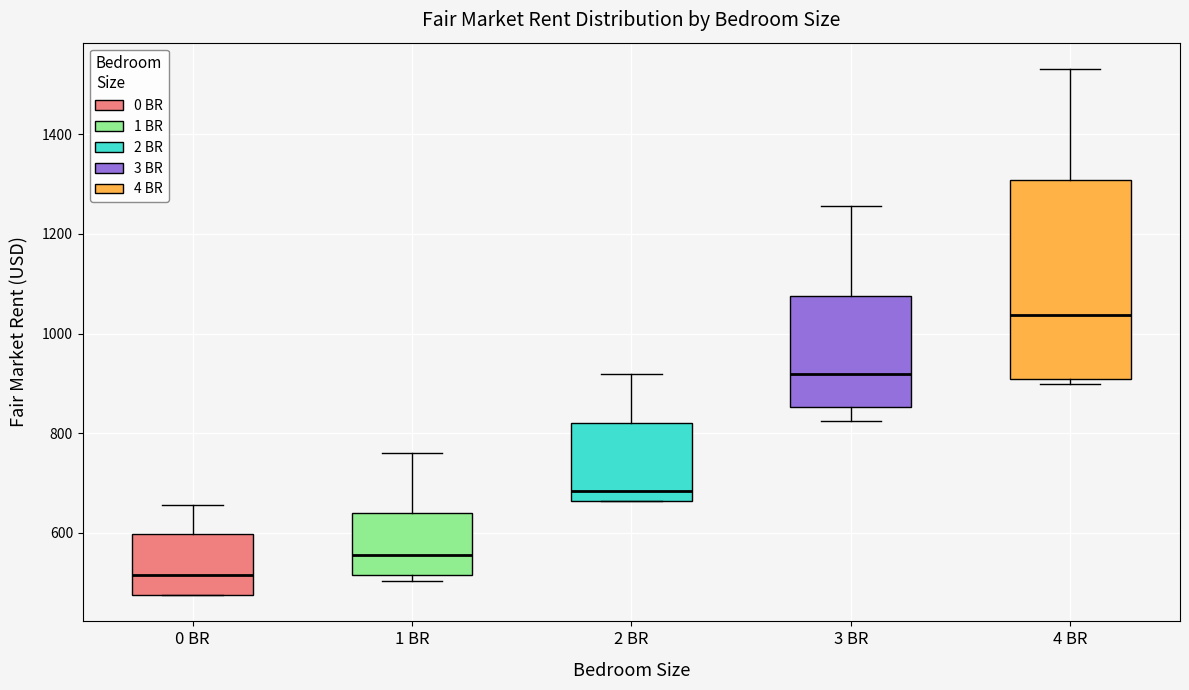

Where is the upper edge of the box for 0 BR on the y-axis? The values are not printed on the chart, so give them approximately, as read against the axis.

600